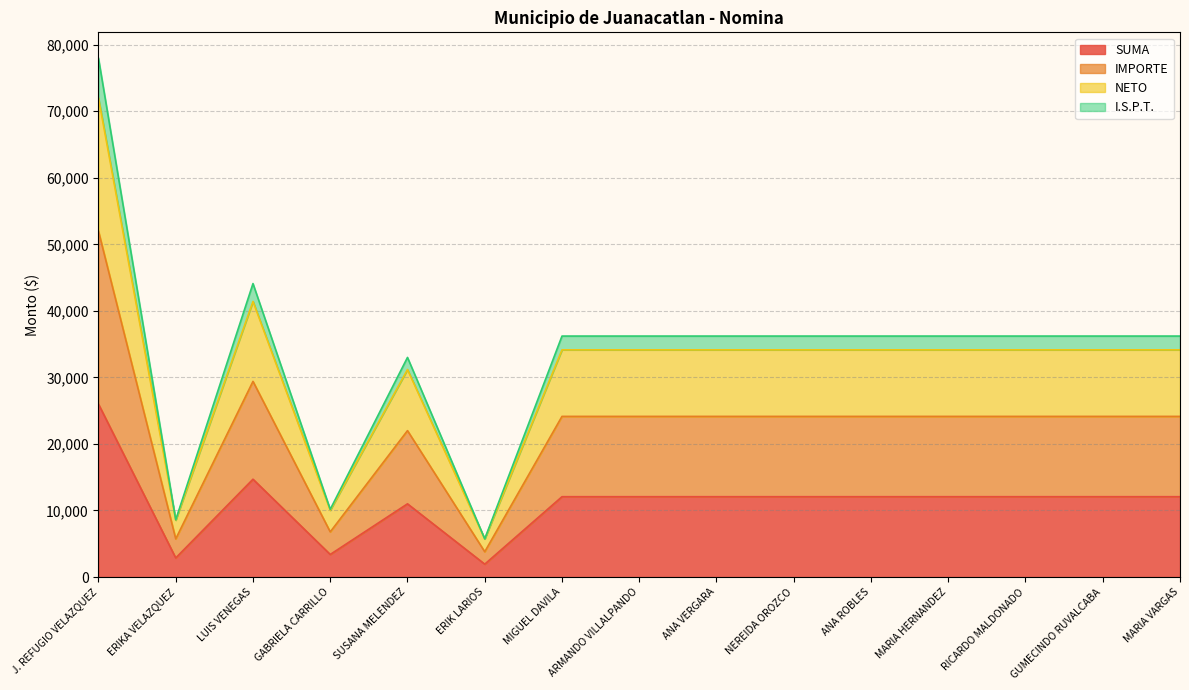

True or false: IMPORTE has more than 2 points higher than both neighbors.

False